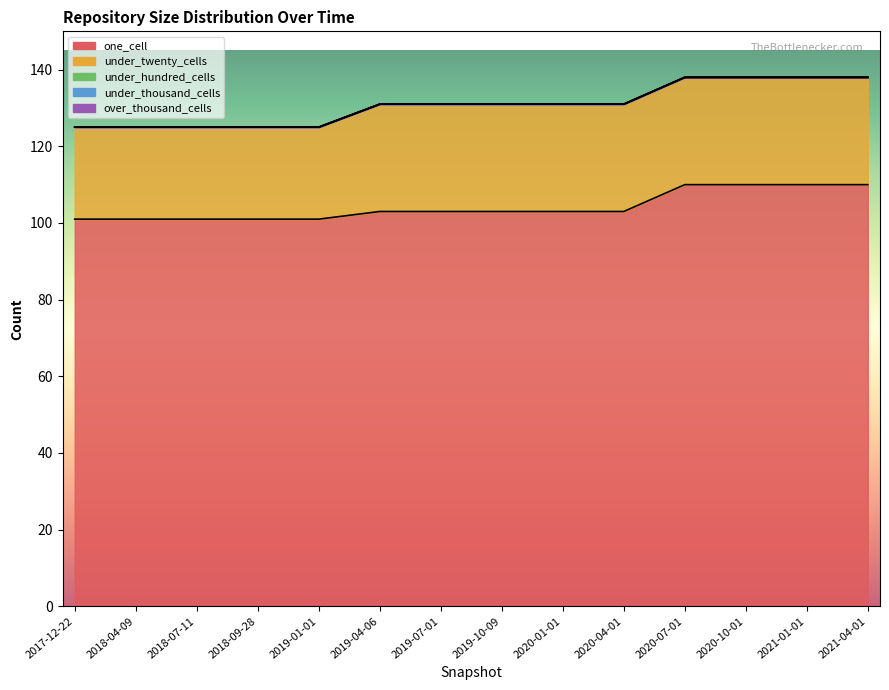

What is the difference between the second highest and minimum values in the under_twenty_cells series?

4